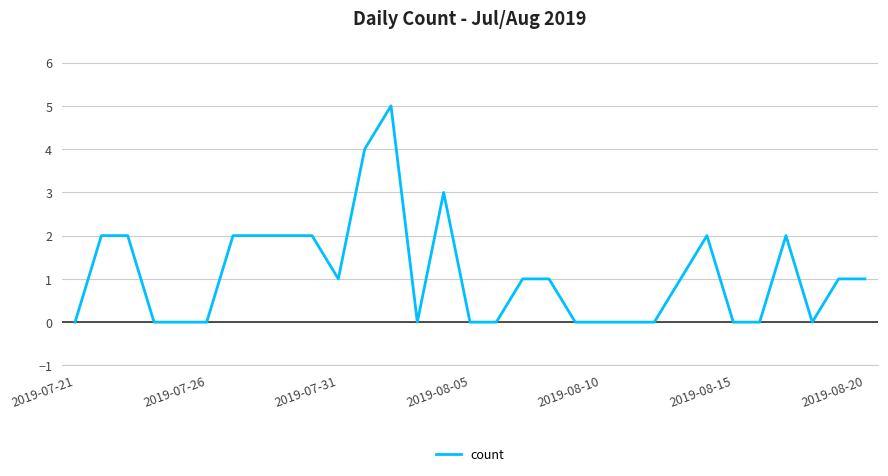

How many lines are shown in the chart?

1